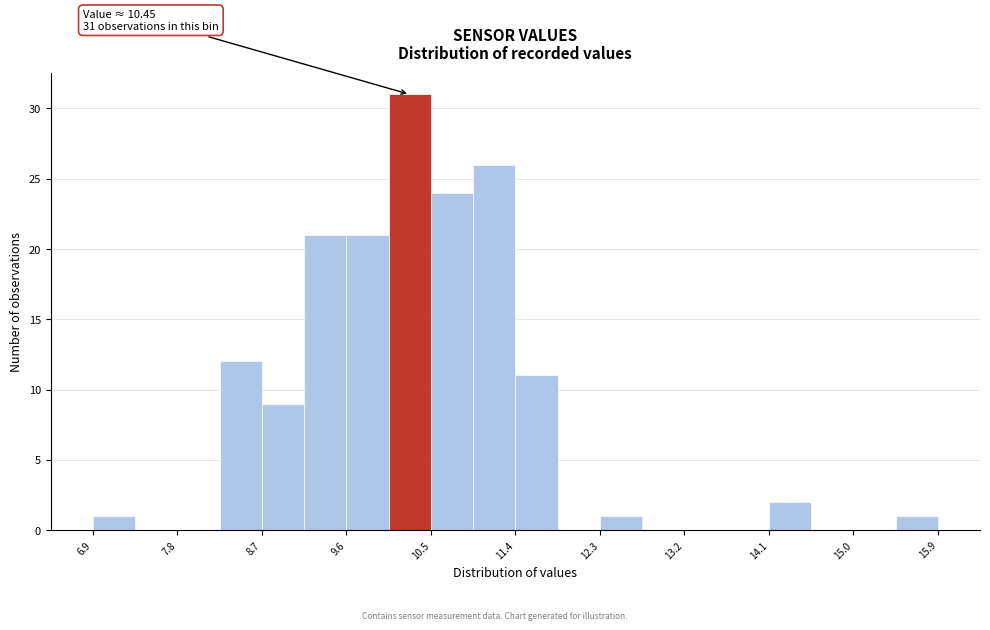

Over which range of the x-axis is the bar tallest?

10.1 to 10.5